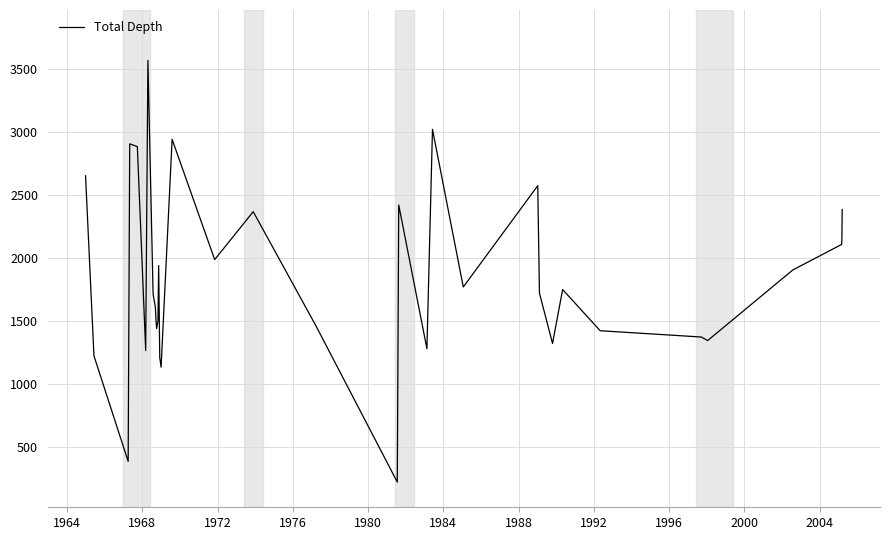

What is the maximum value shown in the chart?

3568.0